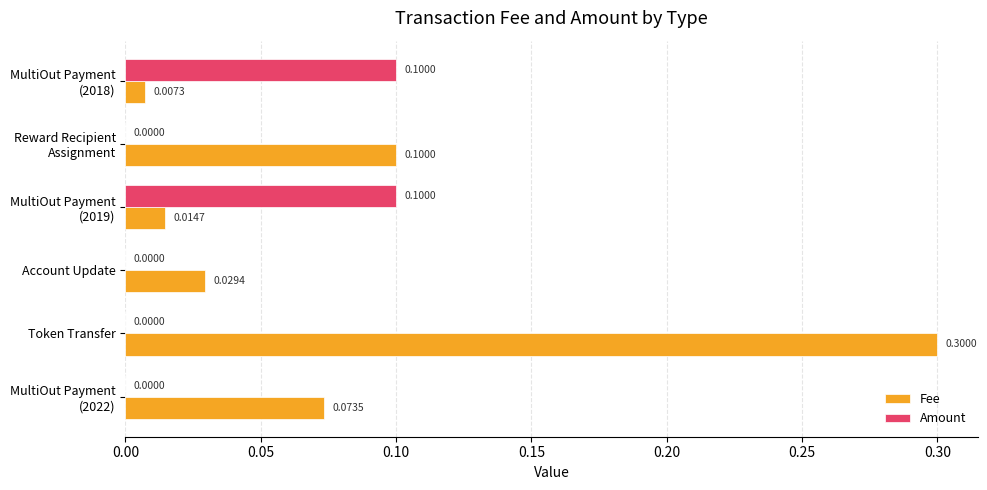

What is the sum of all Fee values?

0.5